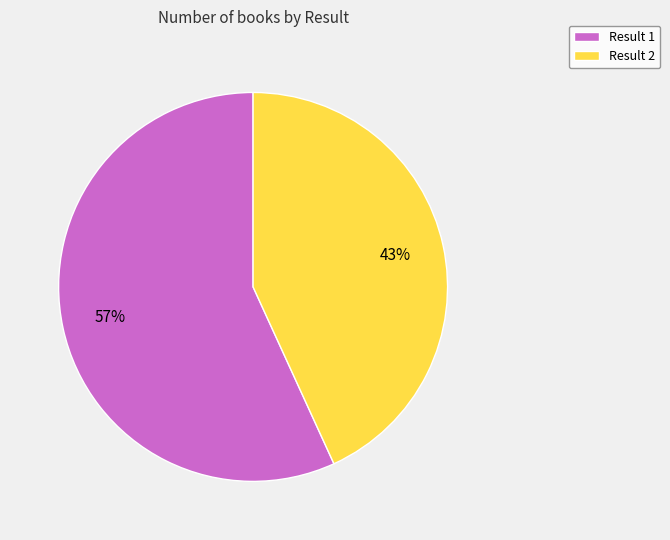

How many slices are in this pie chart?

2